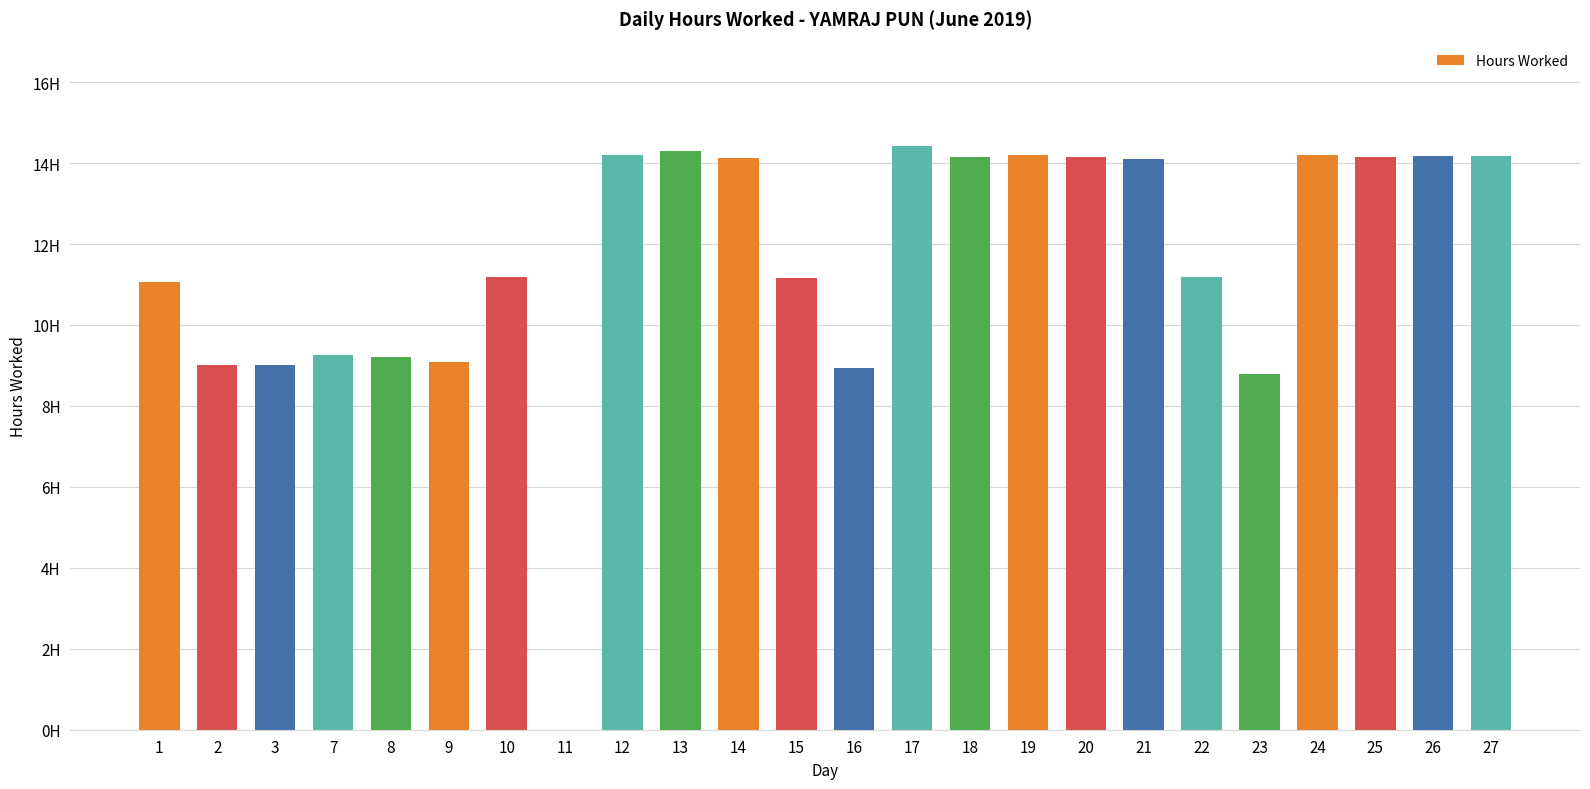

What is the value of the 3rd bar from the left?

9.0